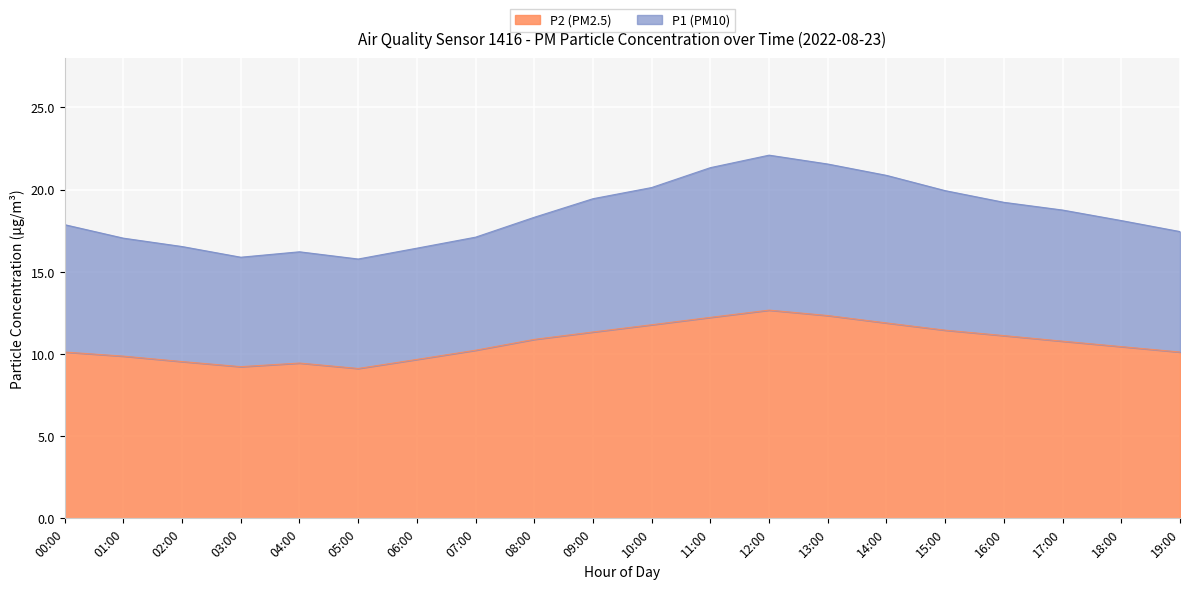

True or false: P1 (PM10) has a value of 33.4 at 16:00.

False